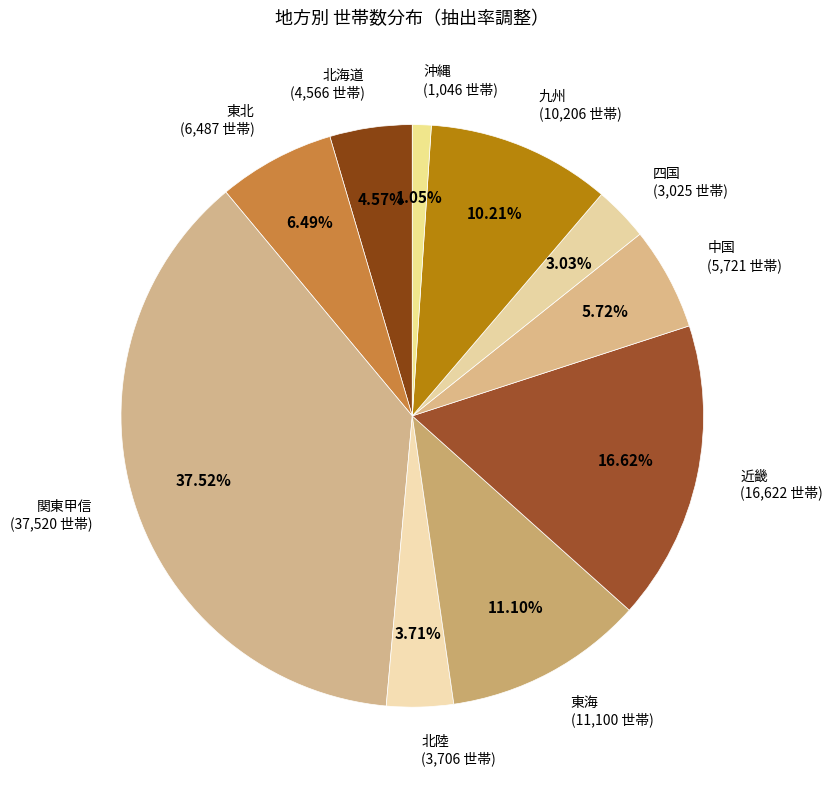

What is the smallest slice in the pie chart?

沖縄